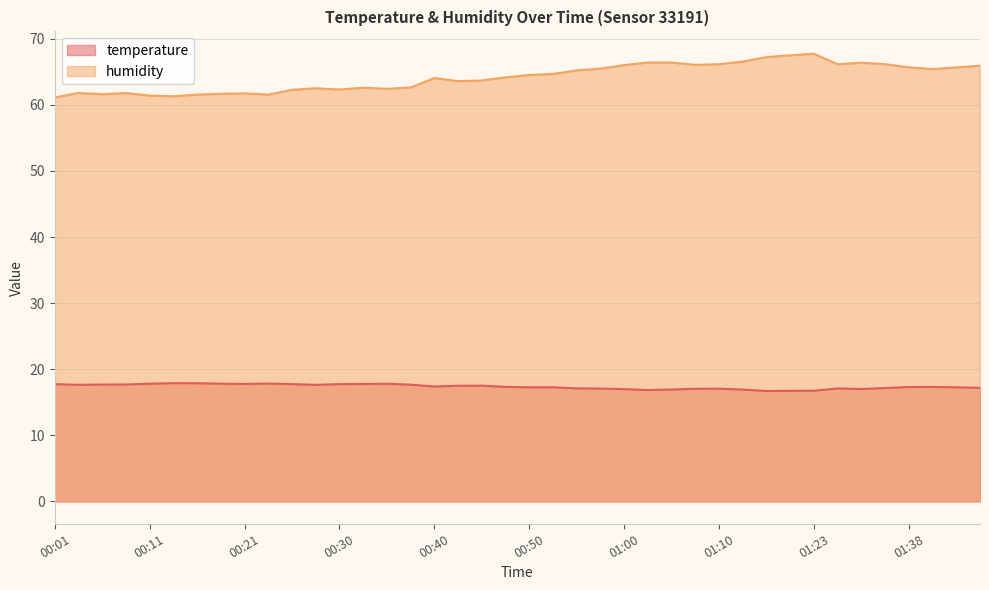

What is the label of the 6th point from the right?

01:33